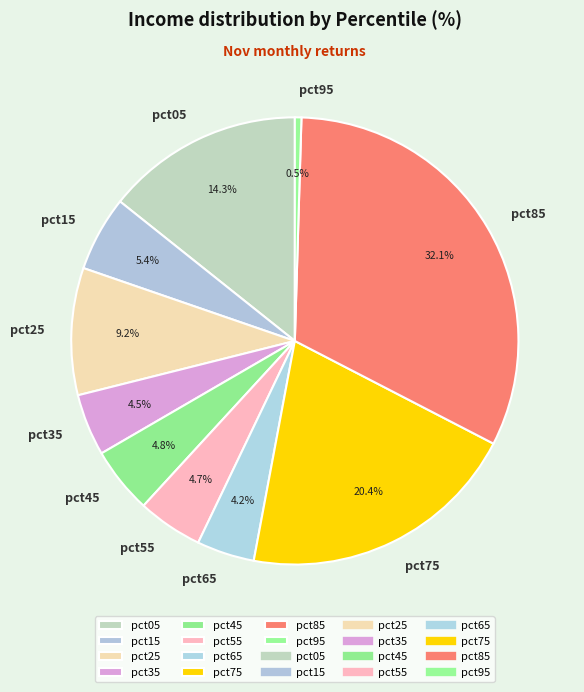

Does any single category account for the majority?

No